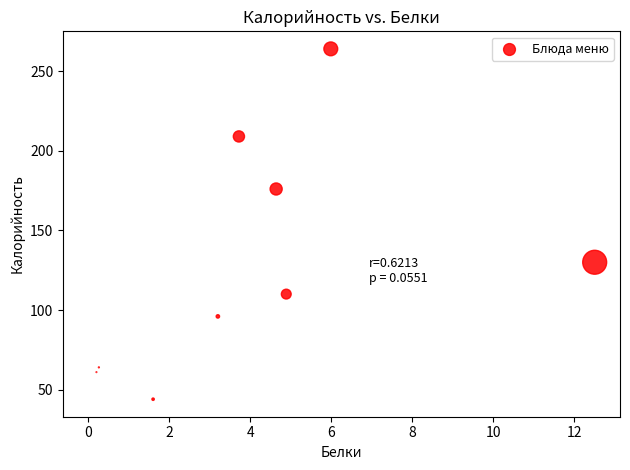

What is the average Y value?

121